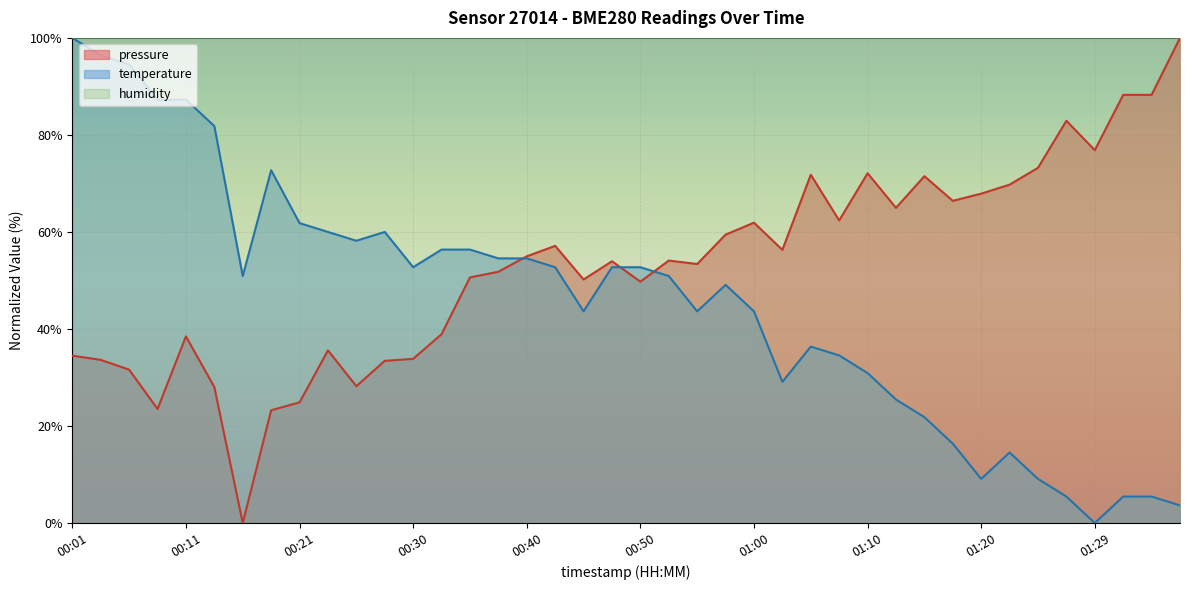

Reading right to left, extract all data points from this chart.

pressure: 01:37=100.0	01:34=88.3	01:32=88.3	01:29=76.9	01:27=82.9	01:24=73.2	01:22=69.7	01:20=67.9	01:17=66.4	01:15=71.5	01:12=65.0	01:10=72.1	01:07=62.4	01:05=71.8	01:02=56.3	01:00=61.9	00:57=59.4	00:55=53.4	00:53=54.1	00:50=49.8	00:48=54.0	00:45=50.2	00:43=57.1	00:40=55.0	00:38=51.8	00:35=50.6	00:33=38.9	00:30=33.8	00:28=33.4	00:26=28.2	00:23=35.6	00:21=24.9	00:18=23.2	00:16=0.0	00:13=28.0	00:11=38.5	00:08=23.5	00:06=31.6	00:03=33.6	00:01=34.5
temperature: 01:37=3.6	01:34=5.5	01:32=5.5	01:29=0.0	01:27=5.5	01:24=9.1	01:22=14.5	01:20=9.1	01:17=16.4	01:15=21.8	01:12=25.5	01:10=30.9	01:07=34.5	01:05=36.4	01:02=29.1	01:00=43.6	00:57=49.1	00:55=43.6	00:53=50.9	00:50=52.7	00:48=52.7	00:45=43.6	00:43=52.7	00:40=54.5	00:38=54.5	00:35=56.4	00:33=56.4	00:30=52.7	00:28=60.0	00:26=58.2	00:23=60.0	00:21=61.8	00:18=72.7	00:16=50.9	00:13=81.8	00:11=87.3	00:08=87.3	00:06=94.5	00:03=96.4	00:01=100.0